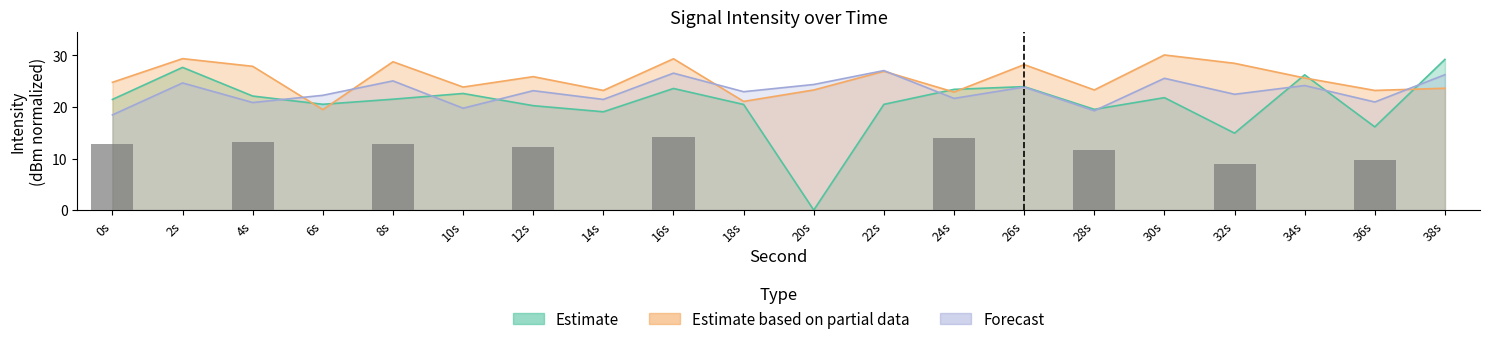

What is the lowest value of the Forecast series?

18.5